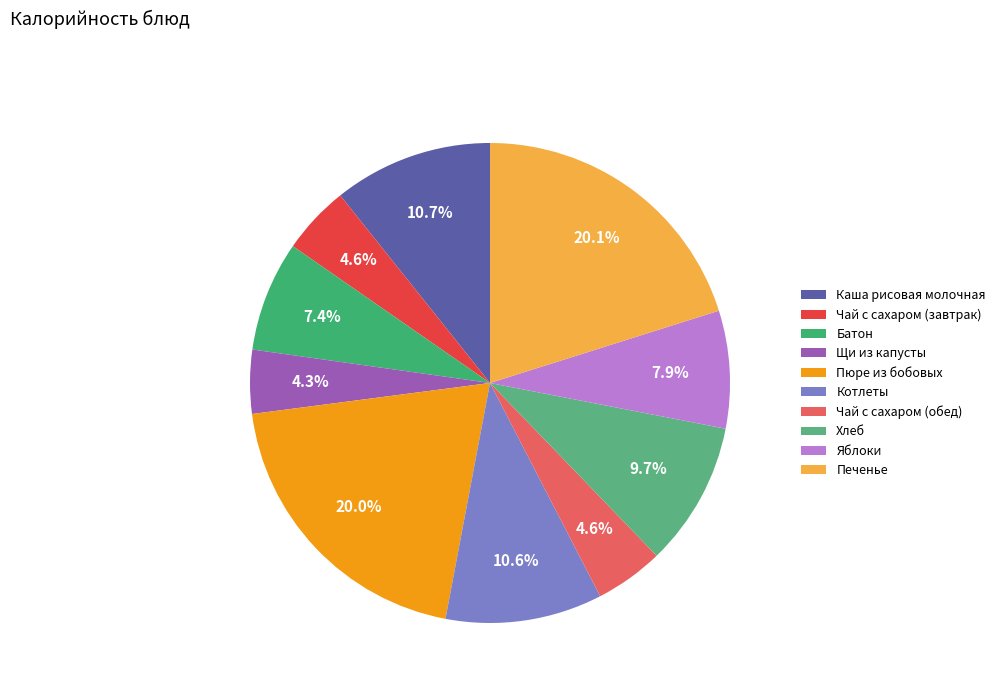

How many segments does this pie chart have?

10